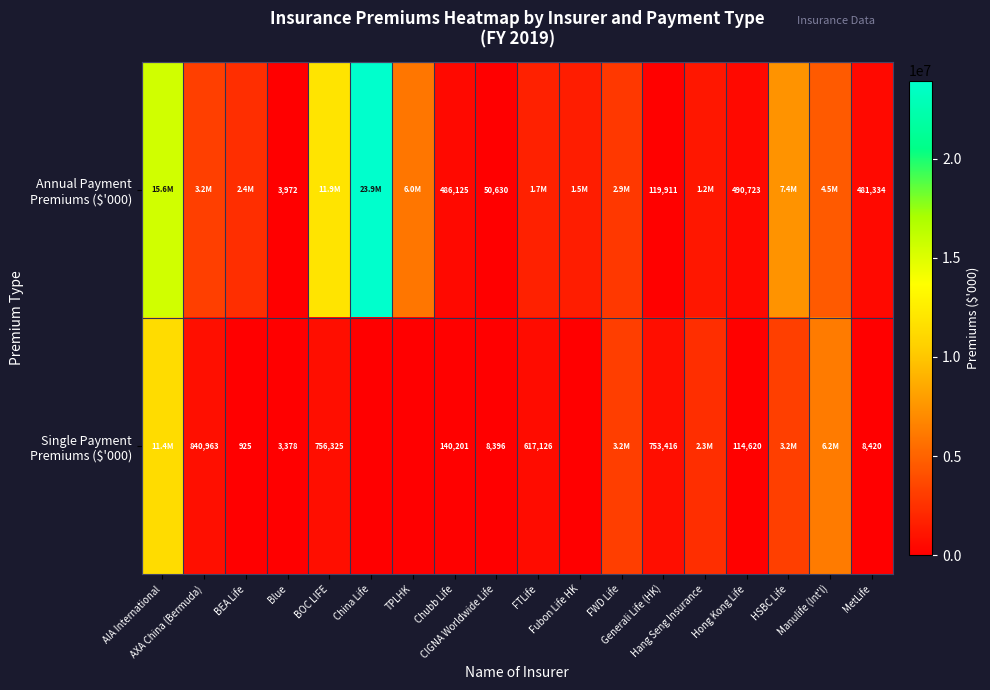

What is the approximate value of Annual Payment Premiums ($'000) at AXA China (Bermuda), to the nearest 100?

3210300